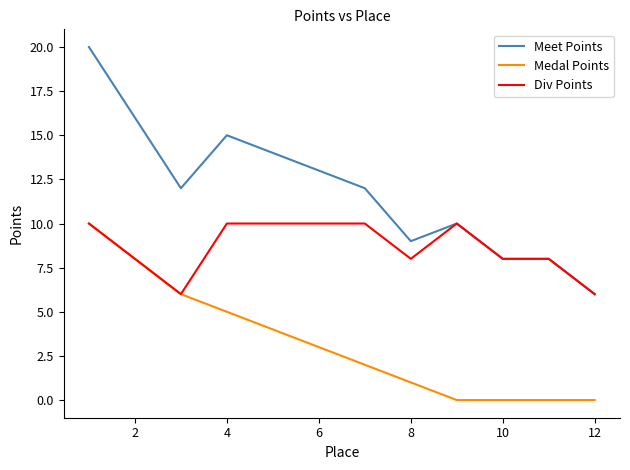

List the series in order of their overall mean, highest first.

Meet Points, Div Points, Medal Points